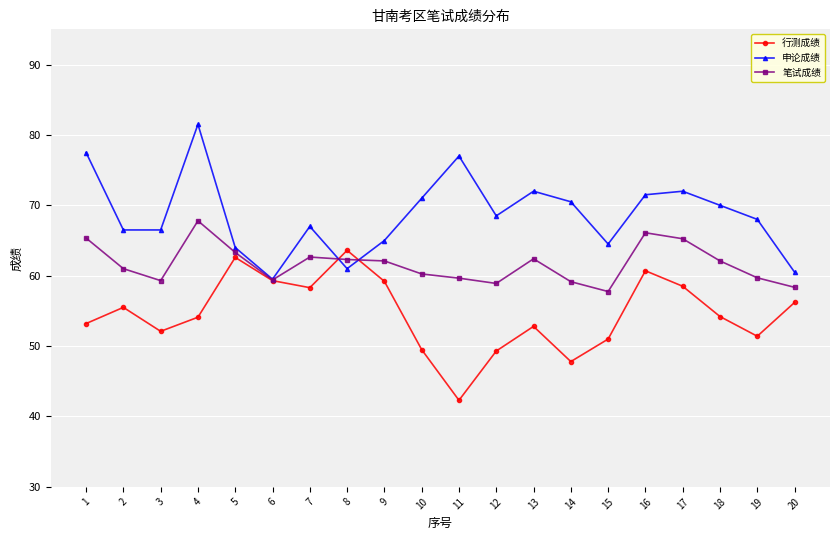

What is the difference between the highest and lowest values at 11?

34.7